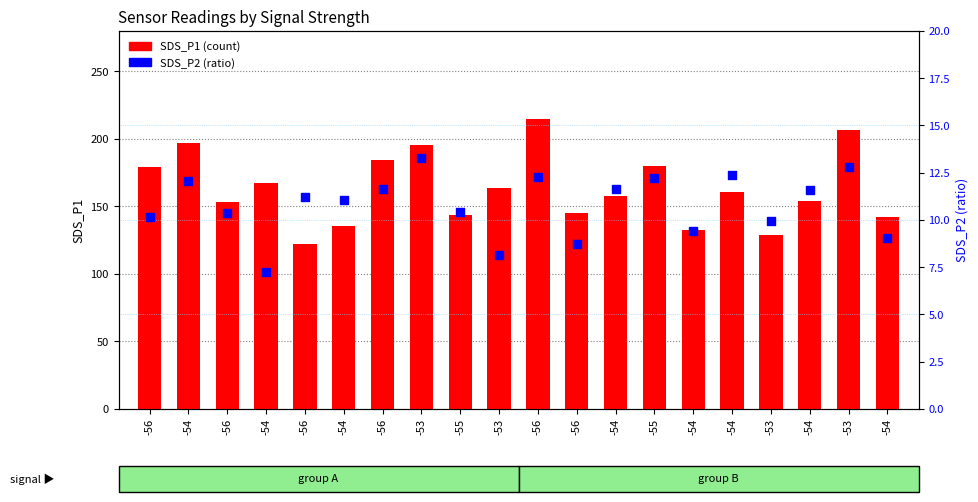

Which series reaches the maximum Y coordinate?

SDS_P1